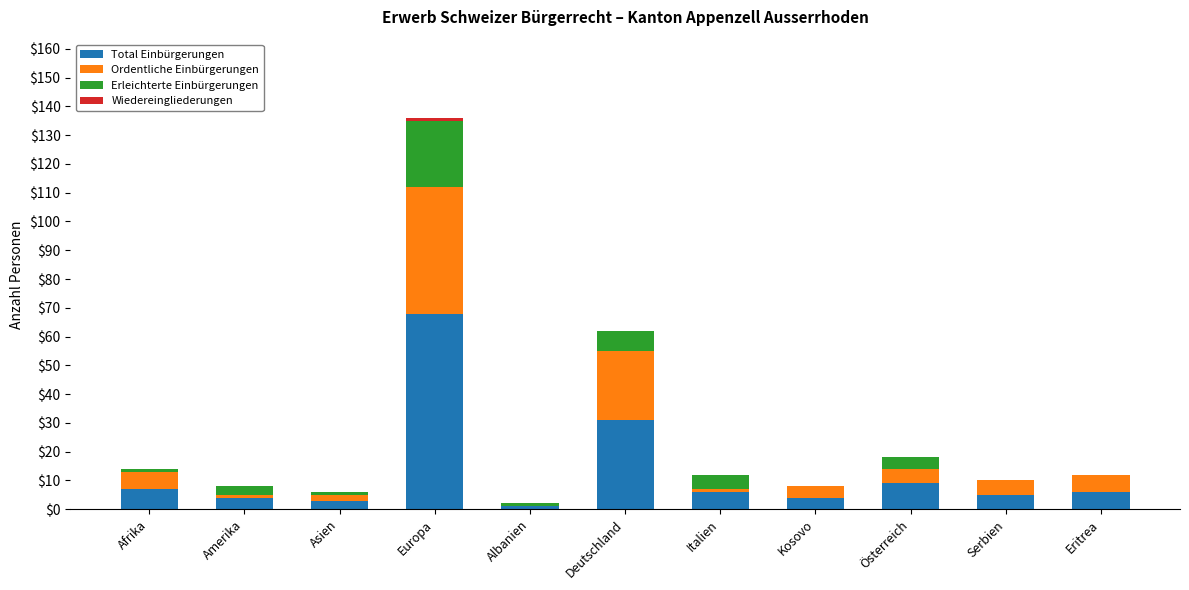

At which category is the sum across all series the highest?

Europa